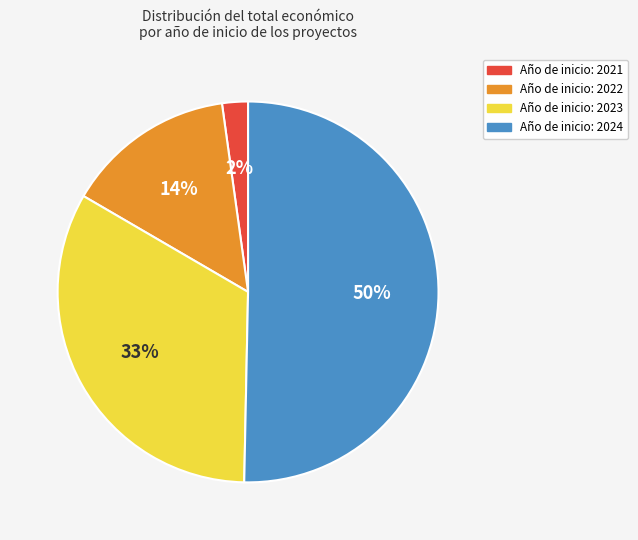

To the nearest percent, what is the difference between the largest and smallest slice percentages?

48%